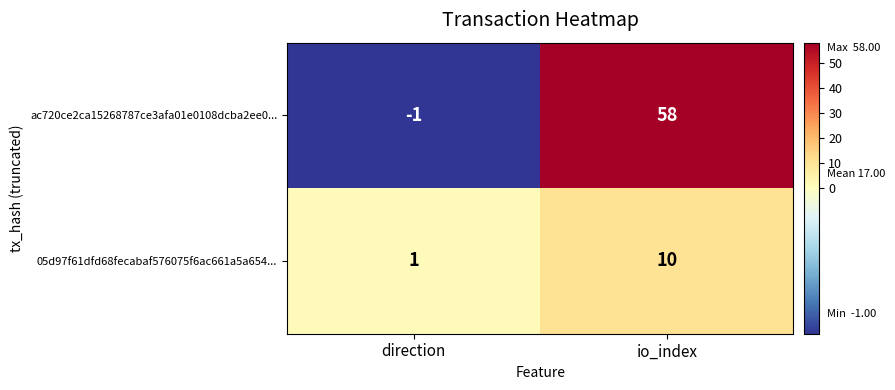

Reading left to right, list all the values displayed in this chart.

ac720ce2ca15268787ce3afa01e0108dcba2ee0...: -1	58
05d97f61dfd68fecabaf576075f6ac661a5a654...: 1	10